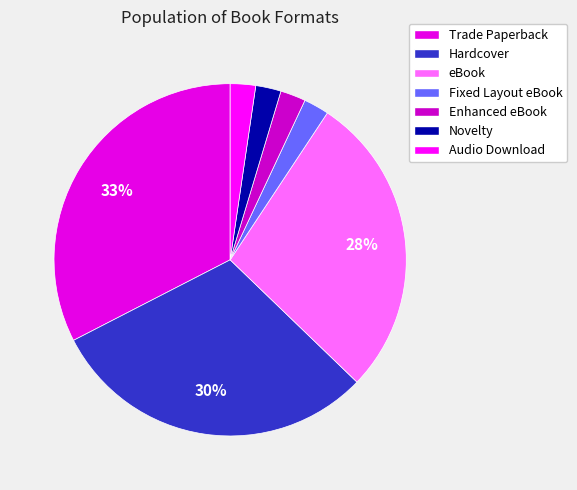

Between Trade Paperback and Hardcover, which is larger?

Trade Paperback